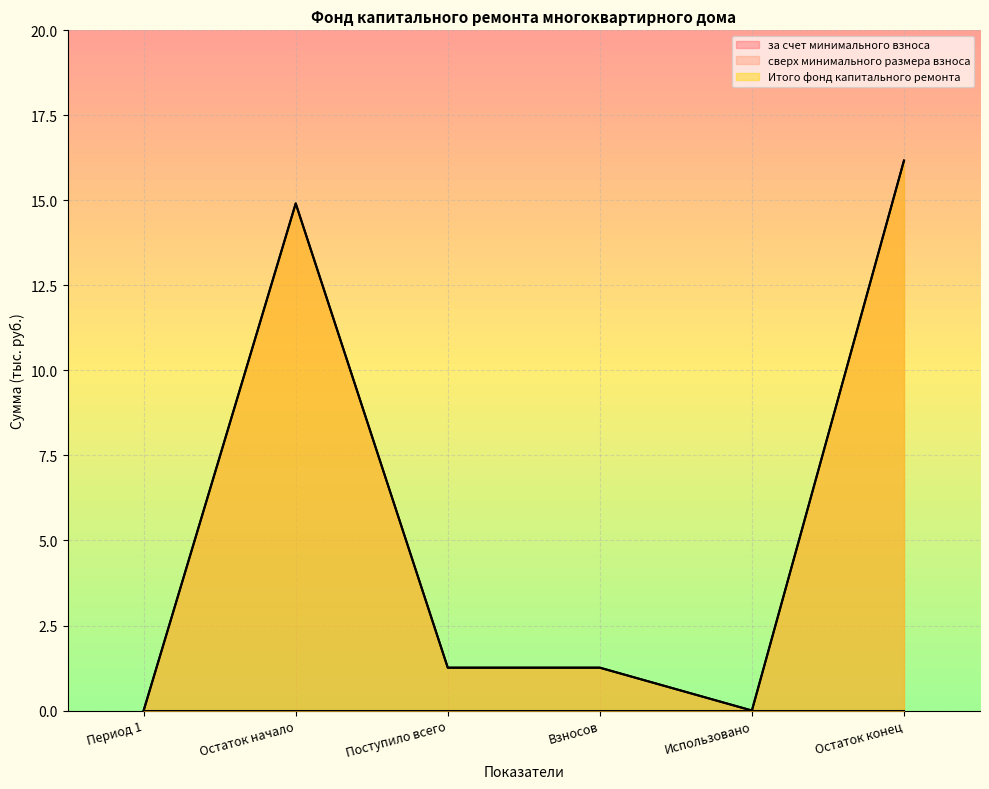

What is the difference between the maximum and minimum values in the Итого фонд капитального ремонта series?

16.2